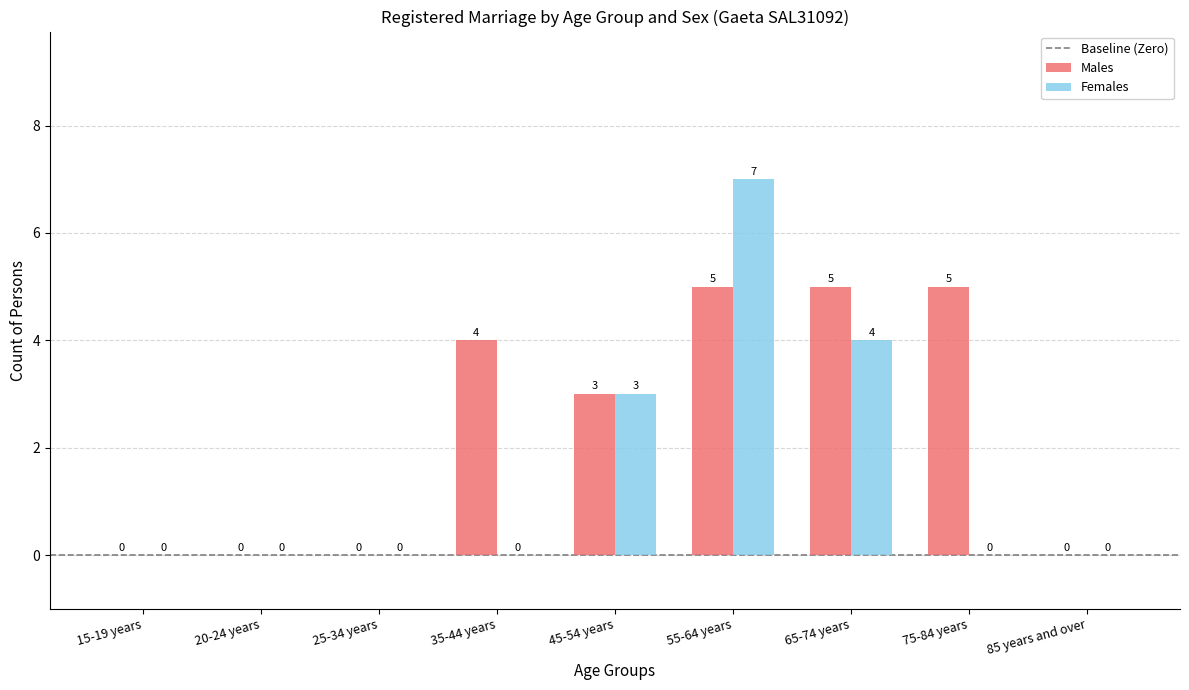

The value of Males at 75-84 years is 5. True or false?

True